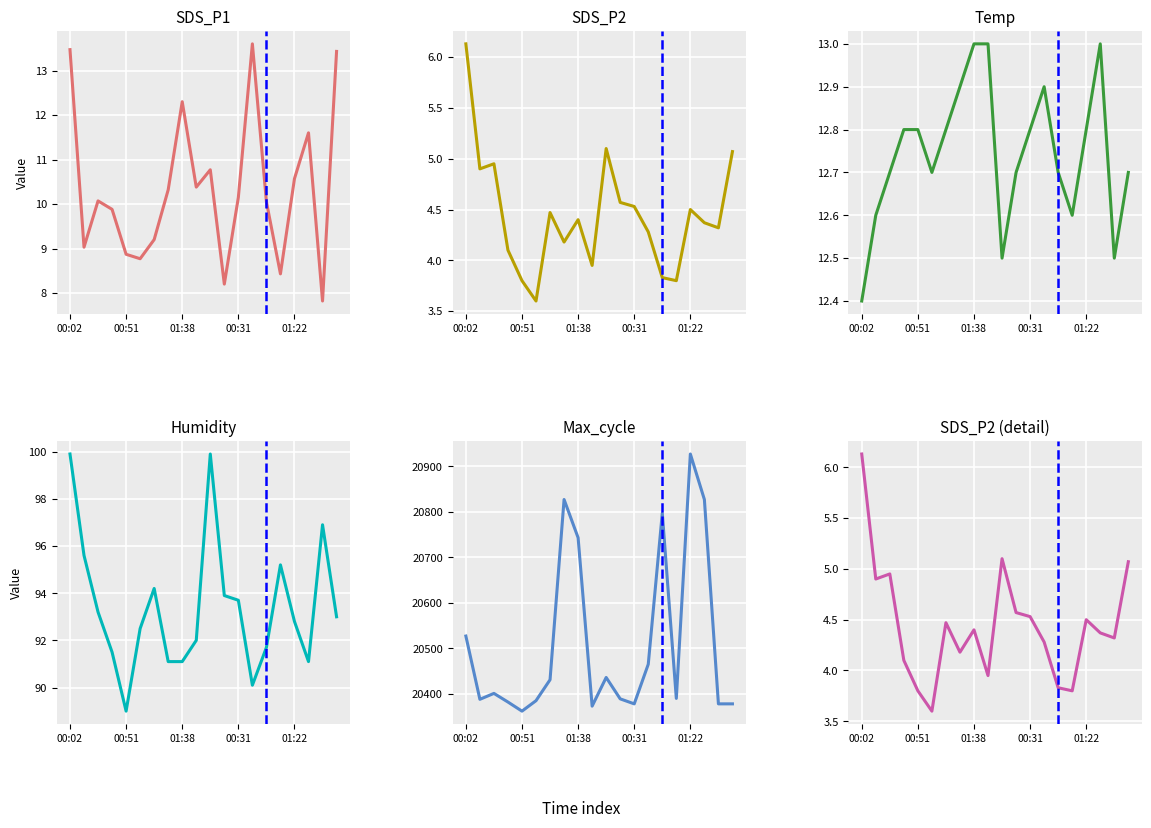

What are all the series names shown in the legend?

SDS_P1, SDS_P2, Temp, Humidity, Max_cycle